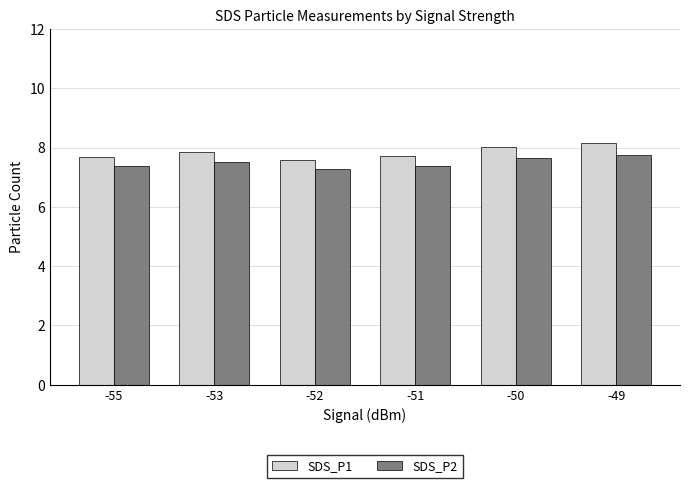

Count the number of categories in the chart.

6